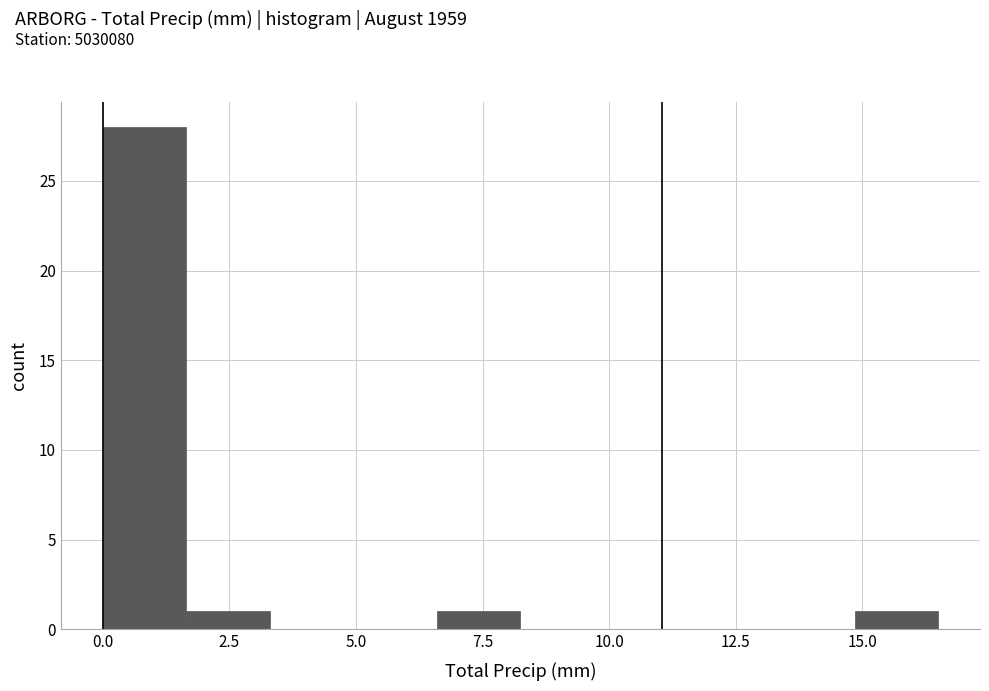

Around what value on the x-axis is the tallest bar? Give the approximate position of its centre, as read against the axis.

1.0